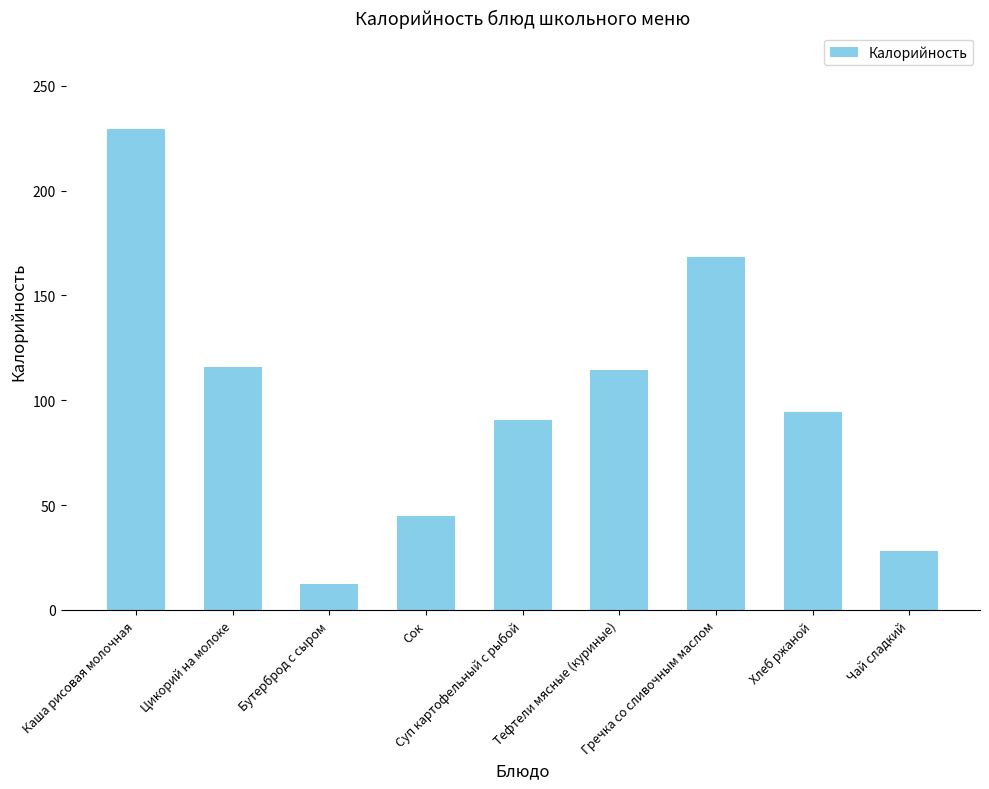

Which label corresponds to the largest value in the chart?

Каша рисовая молочная